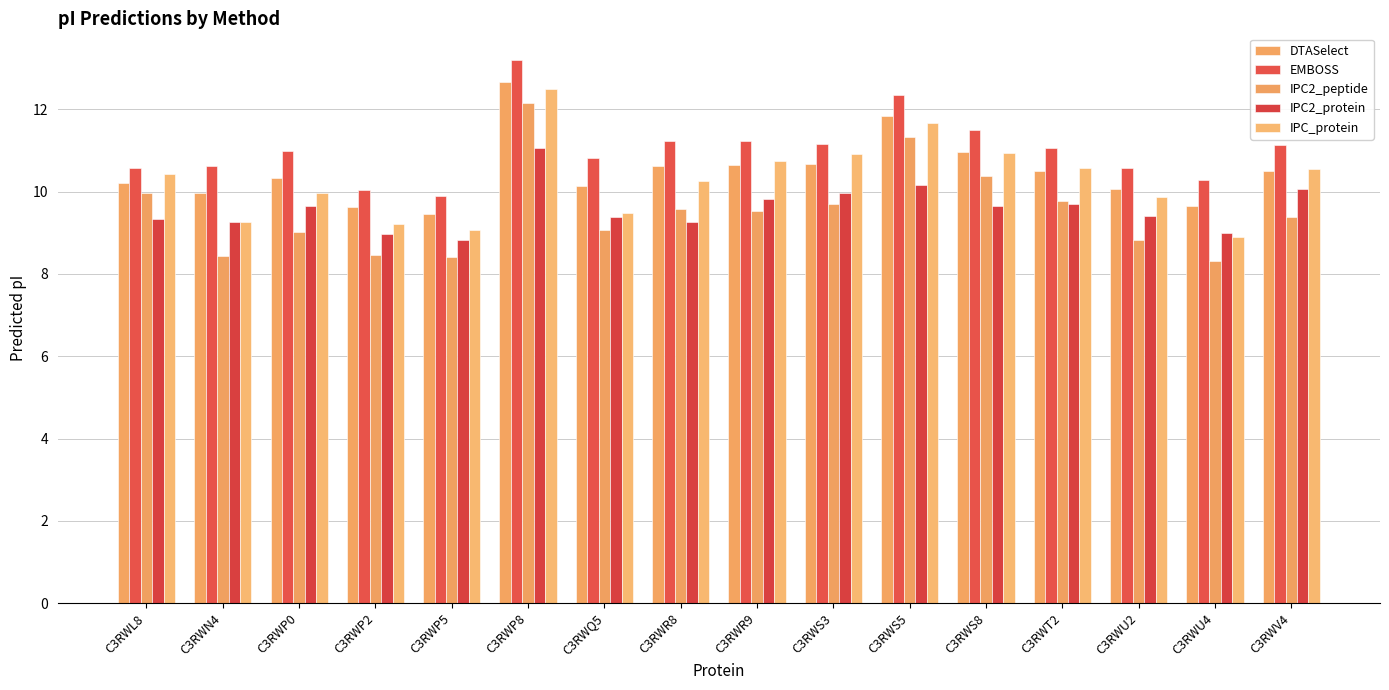

How many series are shown in this chart?

5